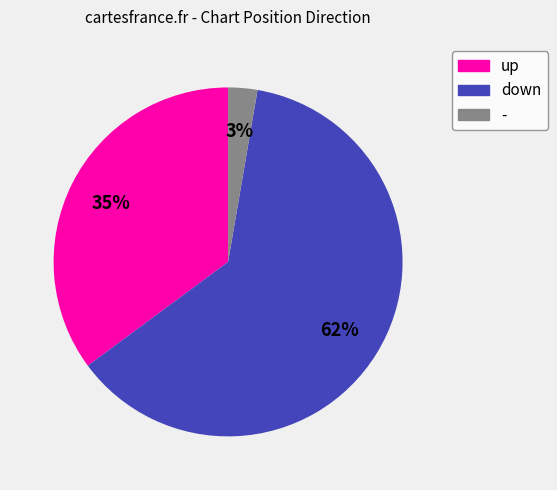

What is the smallest slice in the pie chart?

-